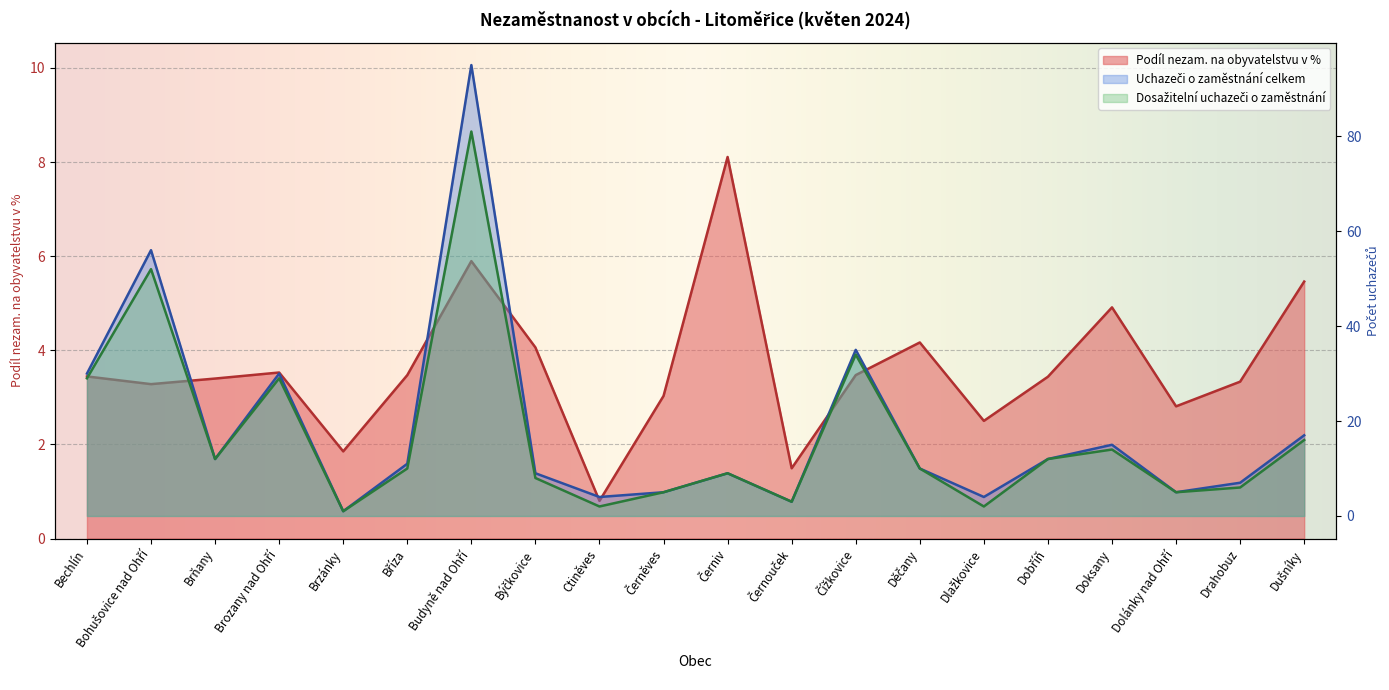

Between Děčany and Bechlín, which is larger?

Děčany